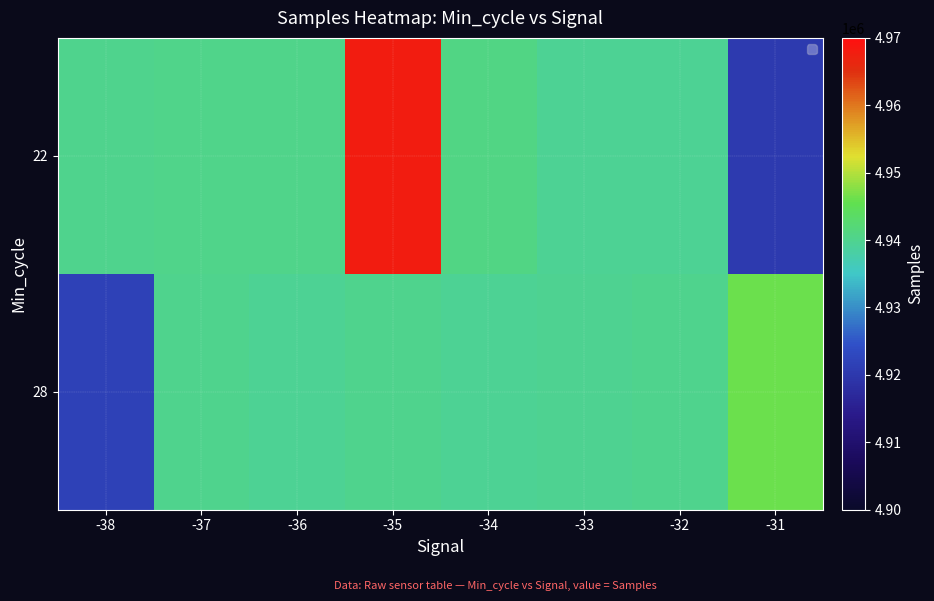

What is the total value across all series at -31?

9866306